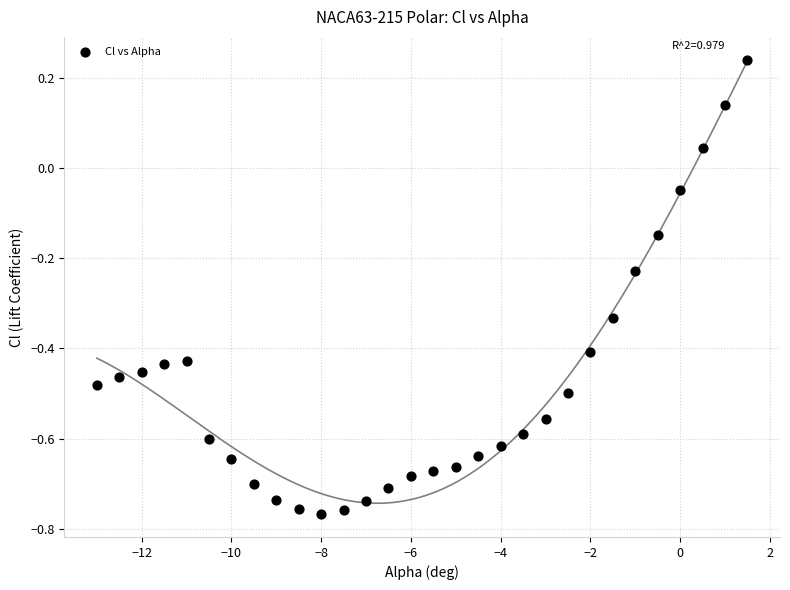

What is the range of X values (max minus min)?

14.5